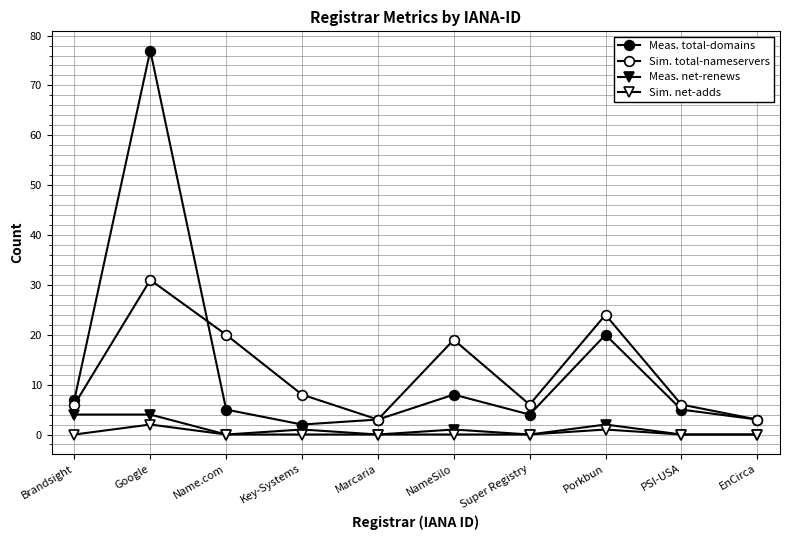

What position from the left is Key-Systems?

4